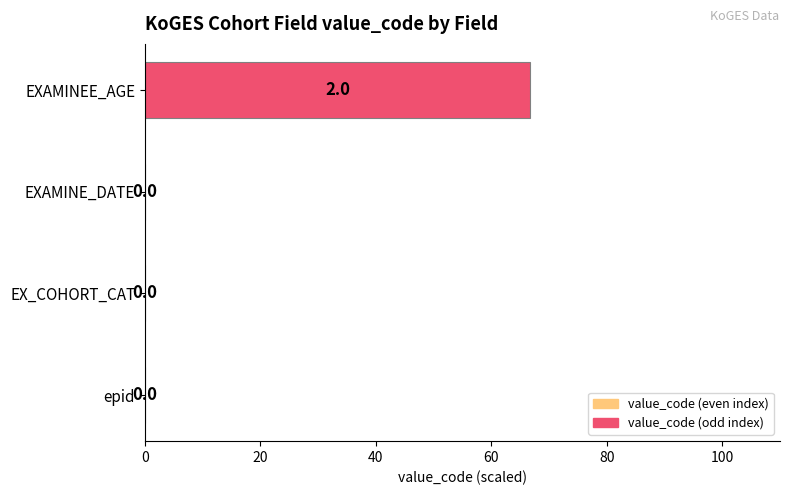

What is the sum of all values?

66.7